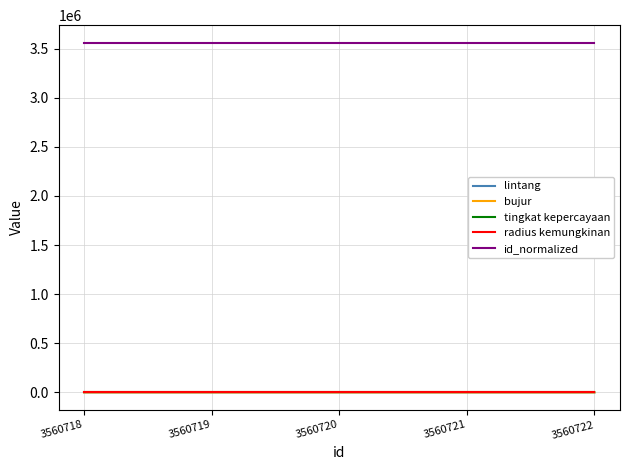

Is it true that id_normalized equals 3560718.0 at 3560718?

True